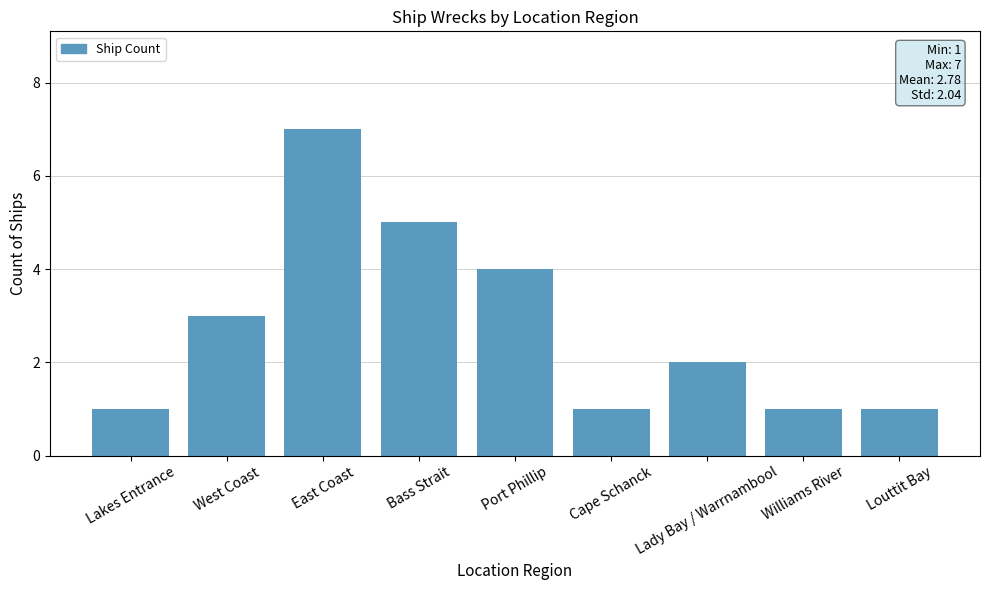

What is the change in value from East Coast to Louttit Bay?

-6